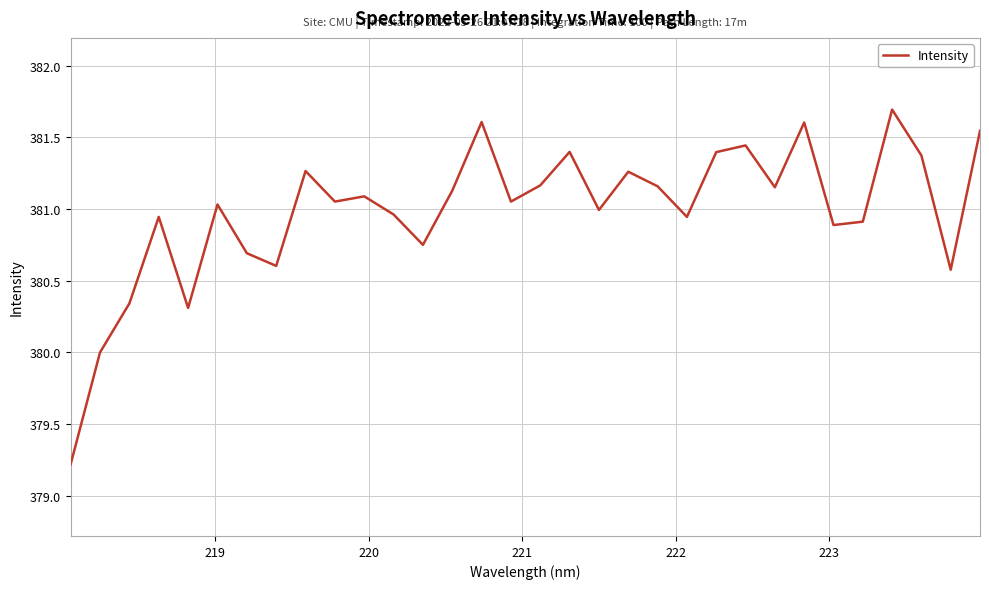

What is the greatest value displayed?

381.7